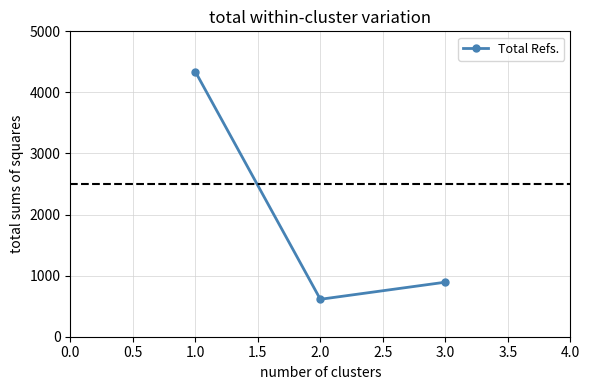

What is the sum of all values?

5847